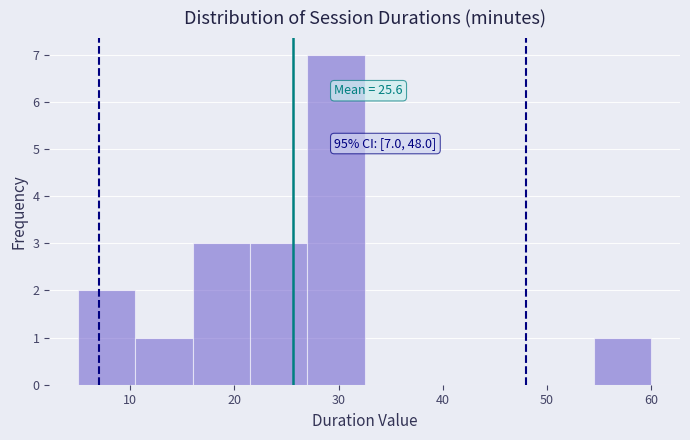

Over which range of the x-axis is the bar tallest?

27.0 to 32.5